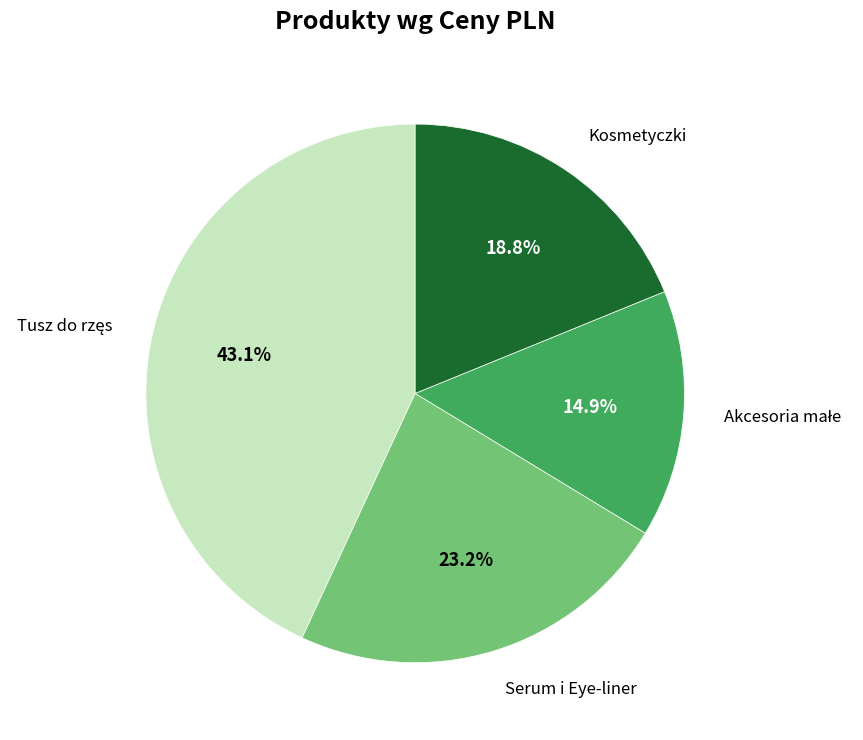

How much of the chart is everything except Serum i Eye-liner?

76.8%